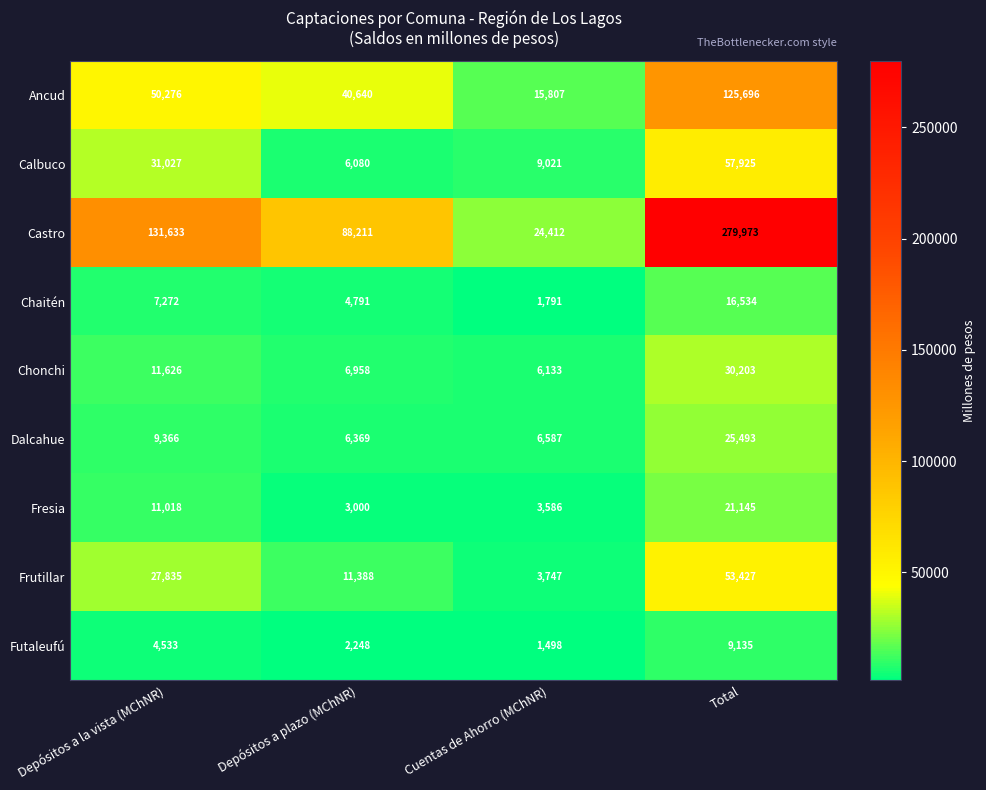

What is the difference between the second highest and second lowest values in the Calbuco series?

22006